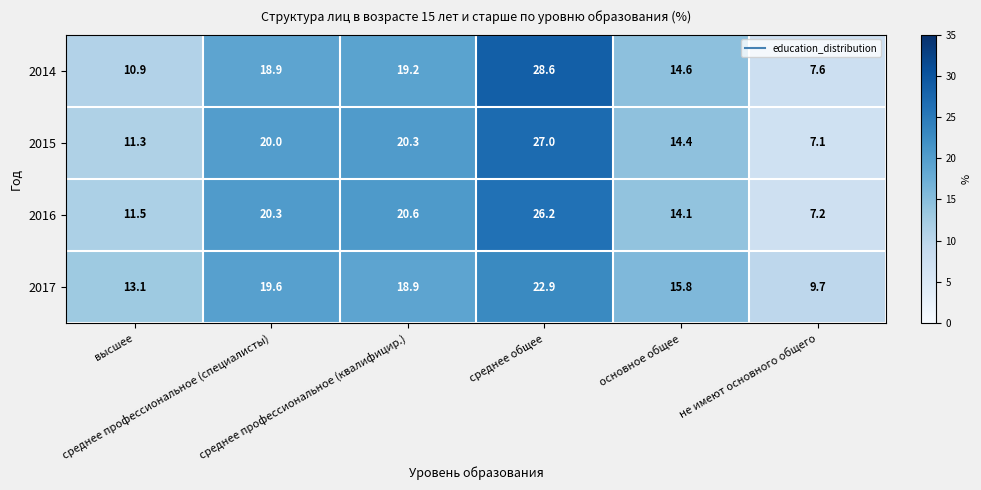

List the series in order of their overall mean, lowest first.

2014, 2016, 2017, 2015